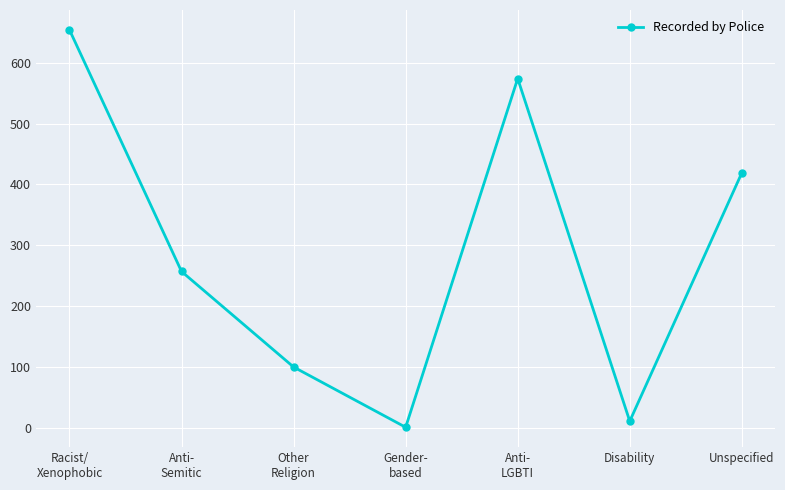

List the labels in order of value, smallest first.

Gender-
based, Disability, Other
Religion, Anti-
Semitic, Unspecified, Anti-
LGBTI, Racist/
Xenophobic